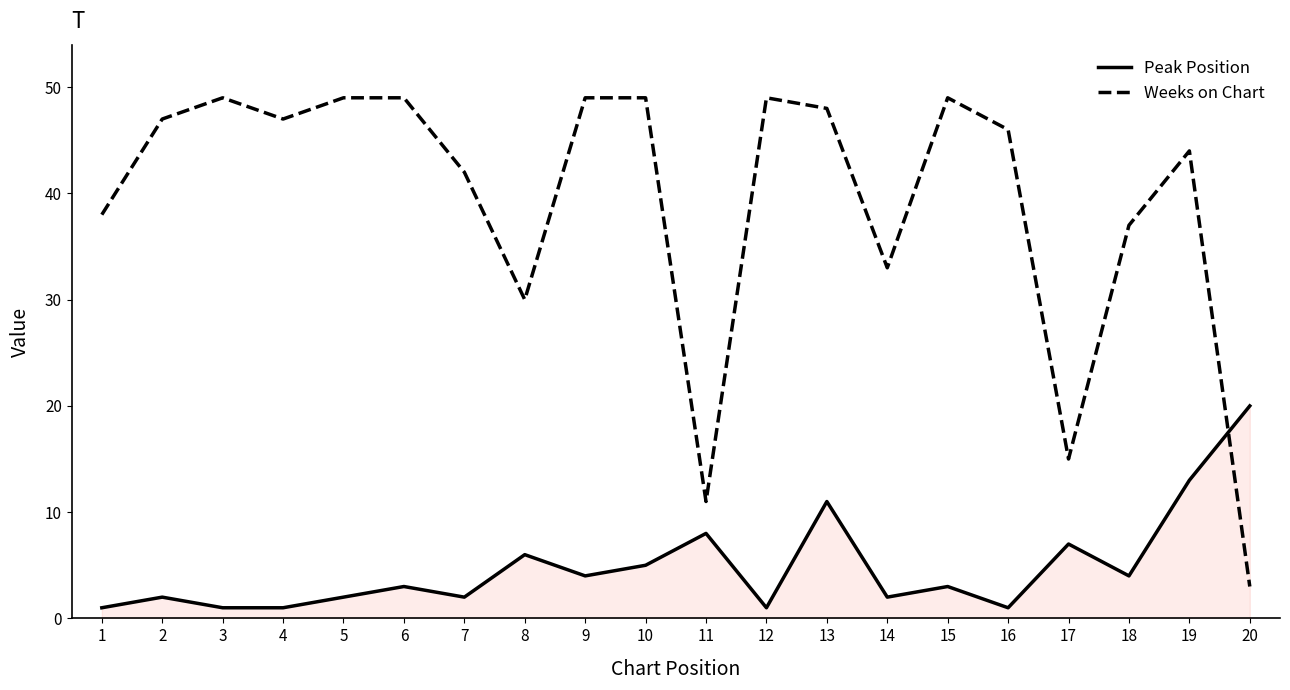

Which series has the largest total across all categories?

Weeks on Chart